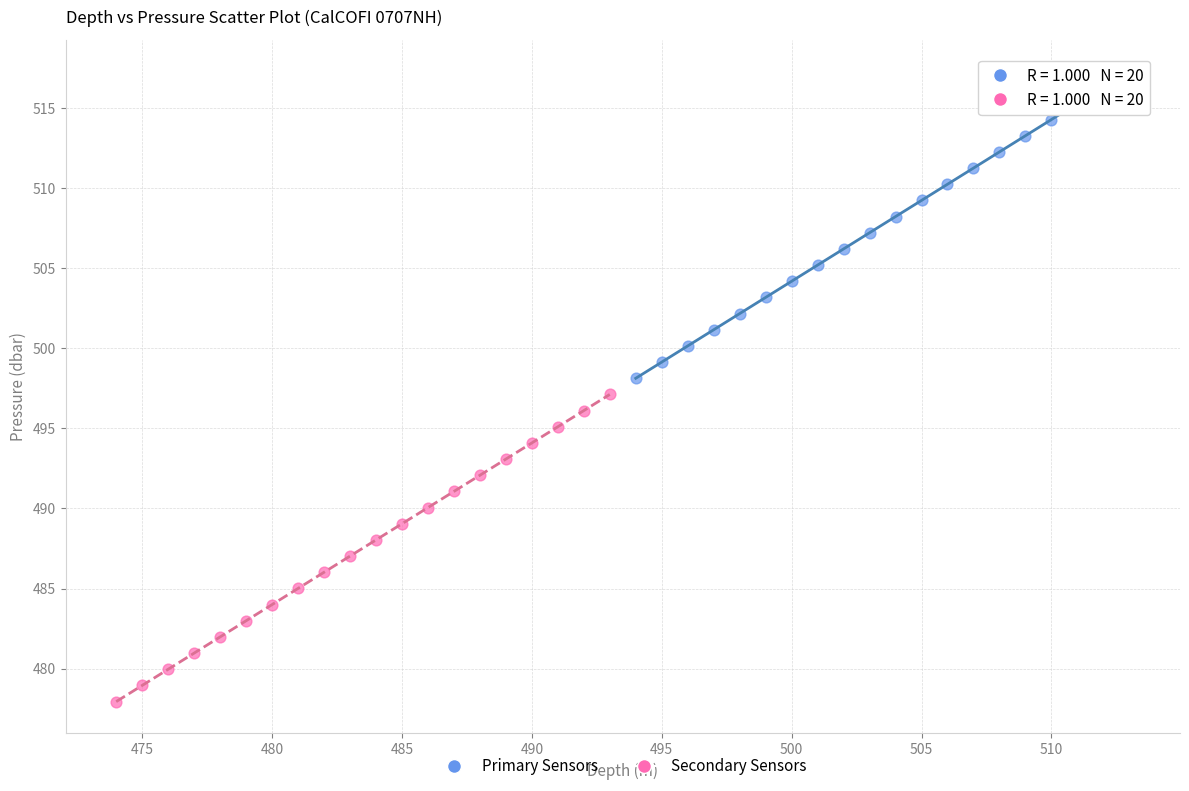

Which series has the widest spread of Y values?

Primary Sensors